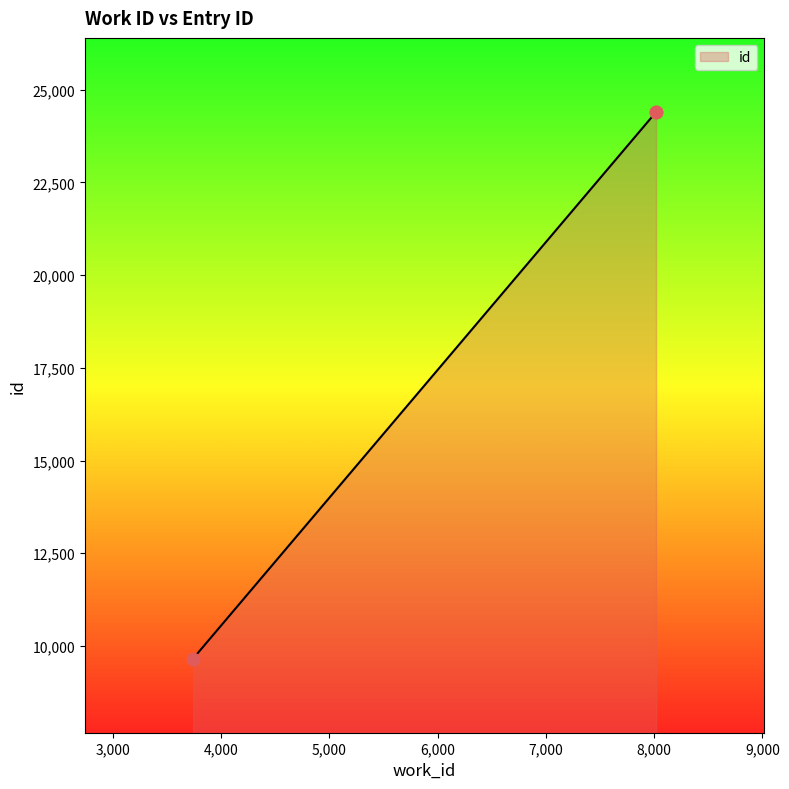

Approximately how many times larger is the value at 3740 compared to 8017?

0.4